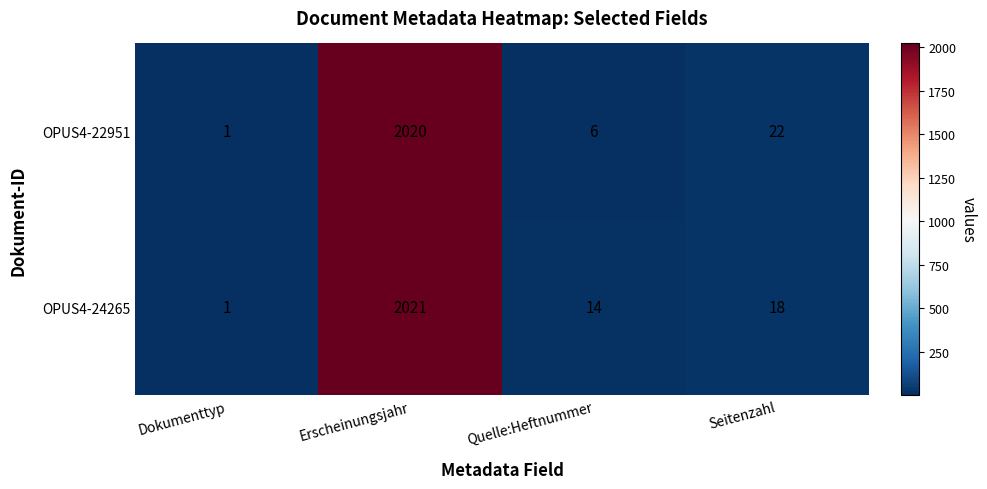

At which category is the sum across all series the highest?

Erscheinungsjahr